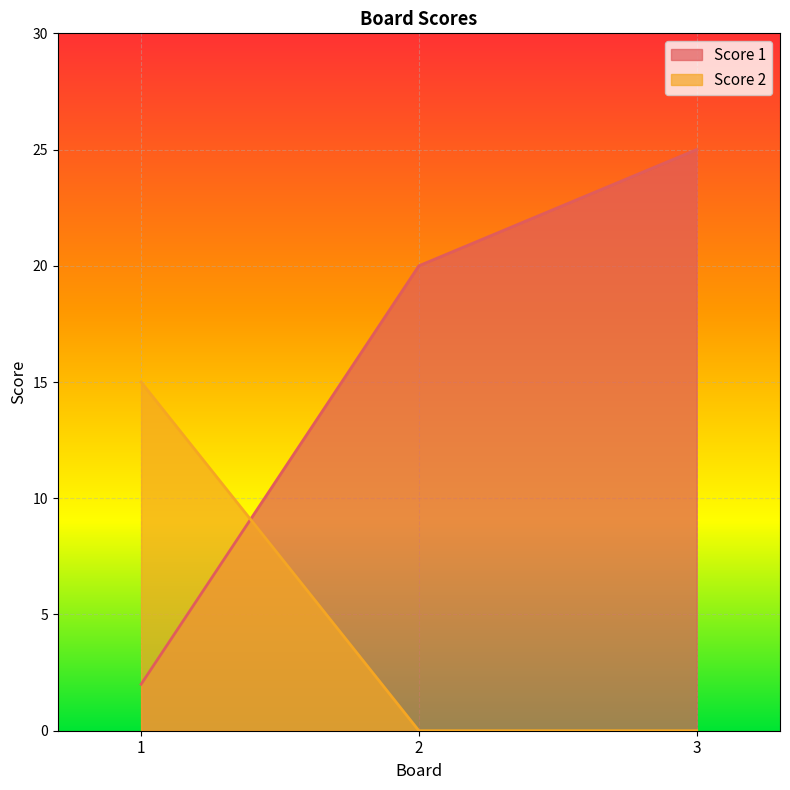

Which has a higher value, 1 or 3?

3